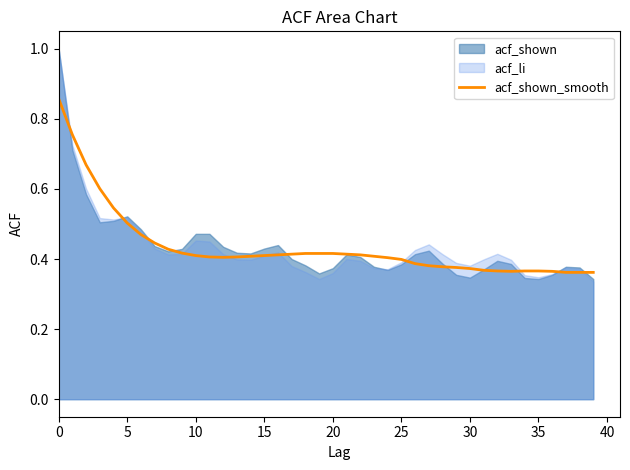

What is the sum of all values?

17.4